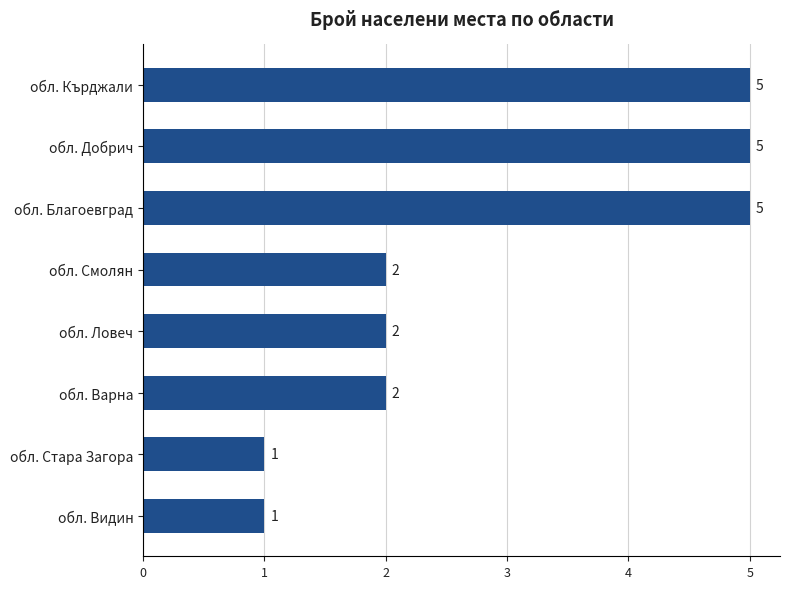

The value at обл. Варна is 3. True or false?

False